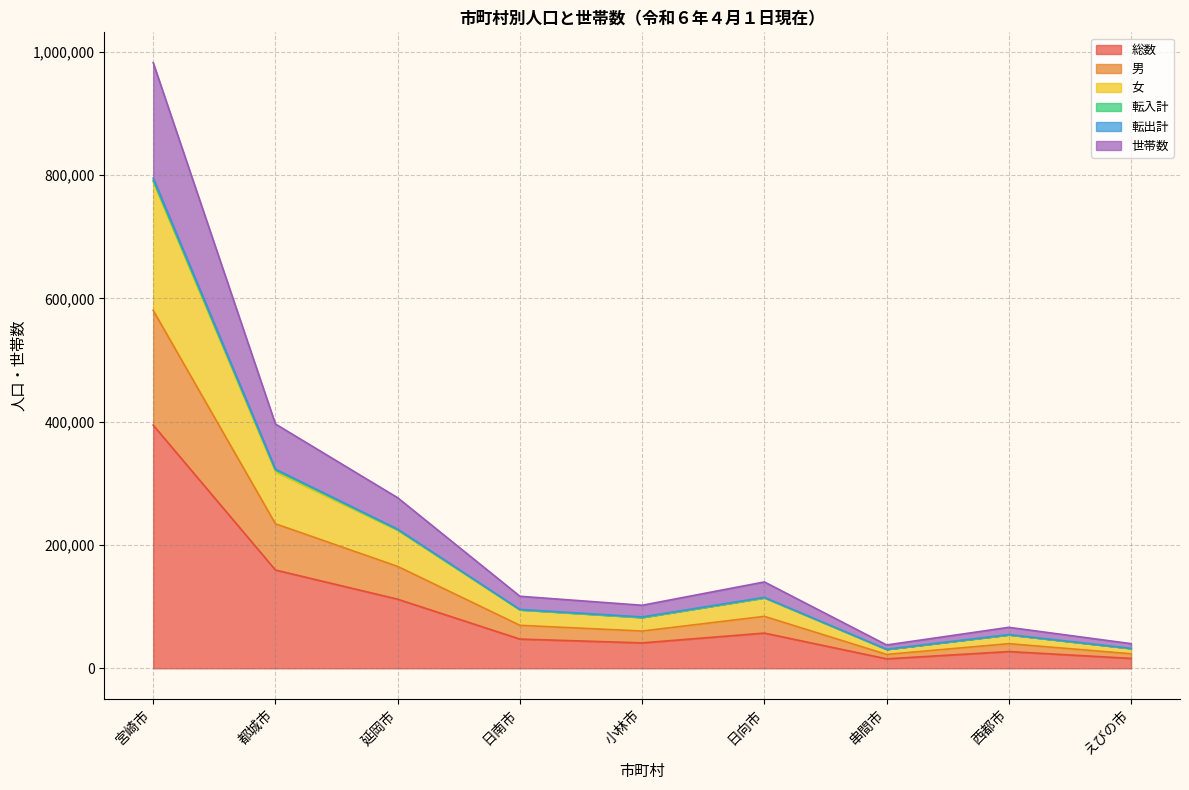

How many lines are shown in the chart?

6